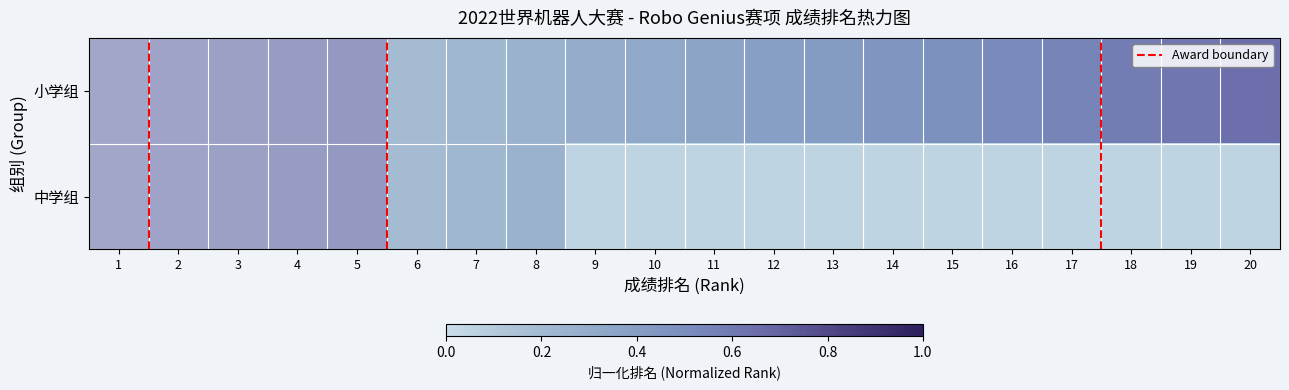

Which has a higher value, 16 or 15?

16